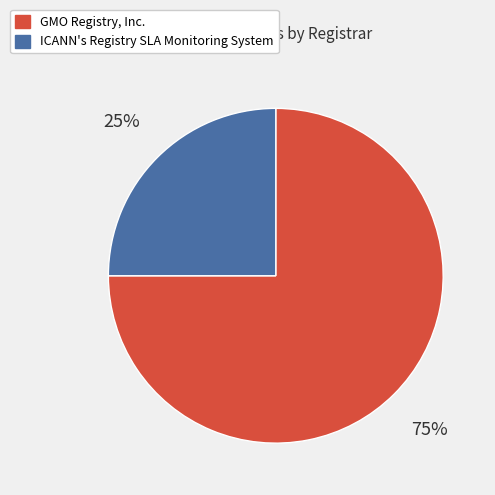

To the nearest percent, what portion does GMO Registry, Inc. represent?

75%